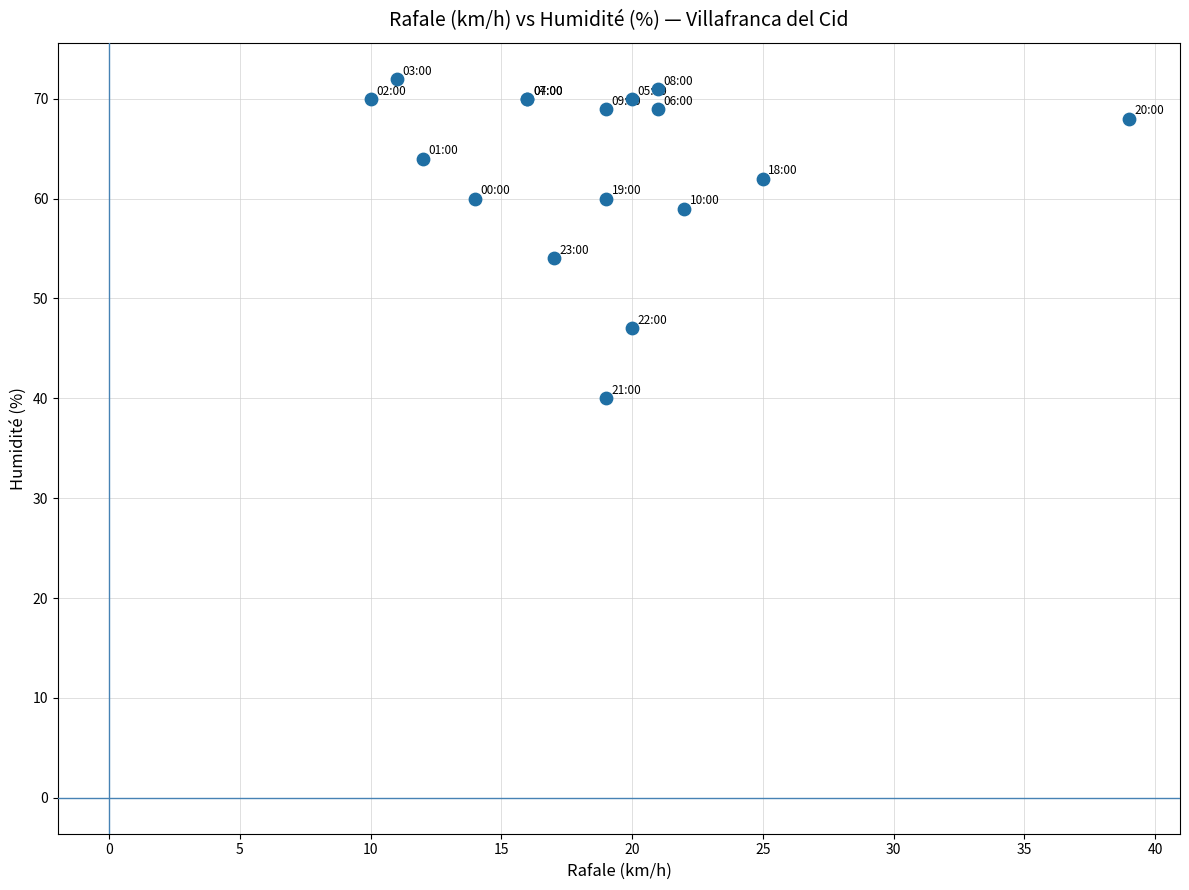

What Y value in the scatter plot is closest to 56?

54